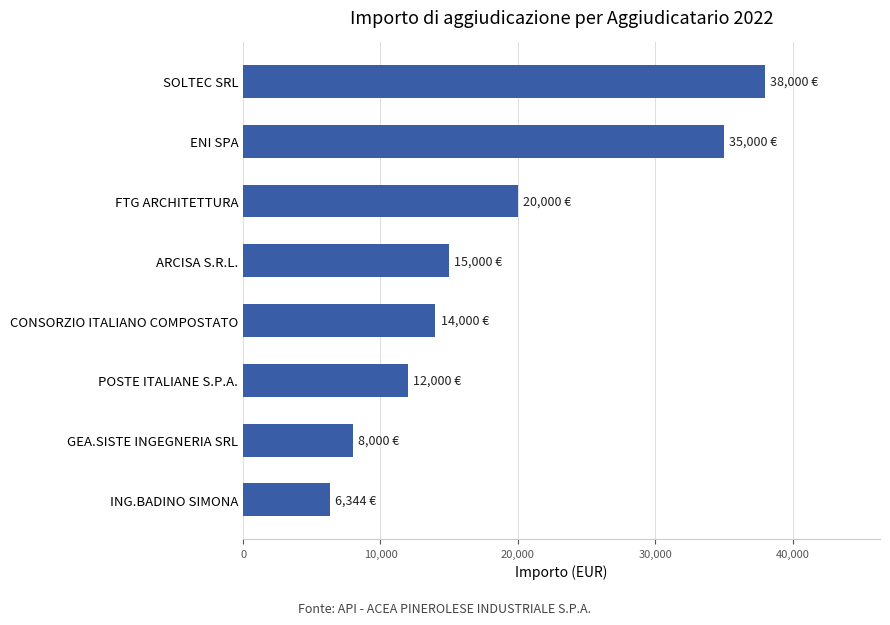

Is it true that the value at GEA.SISTE INGEGNERIA SRL is 8000?

True